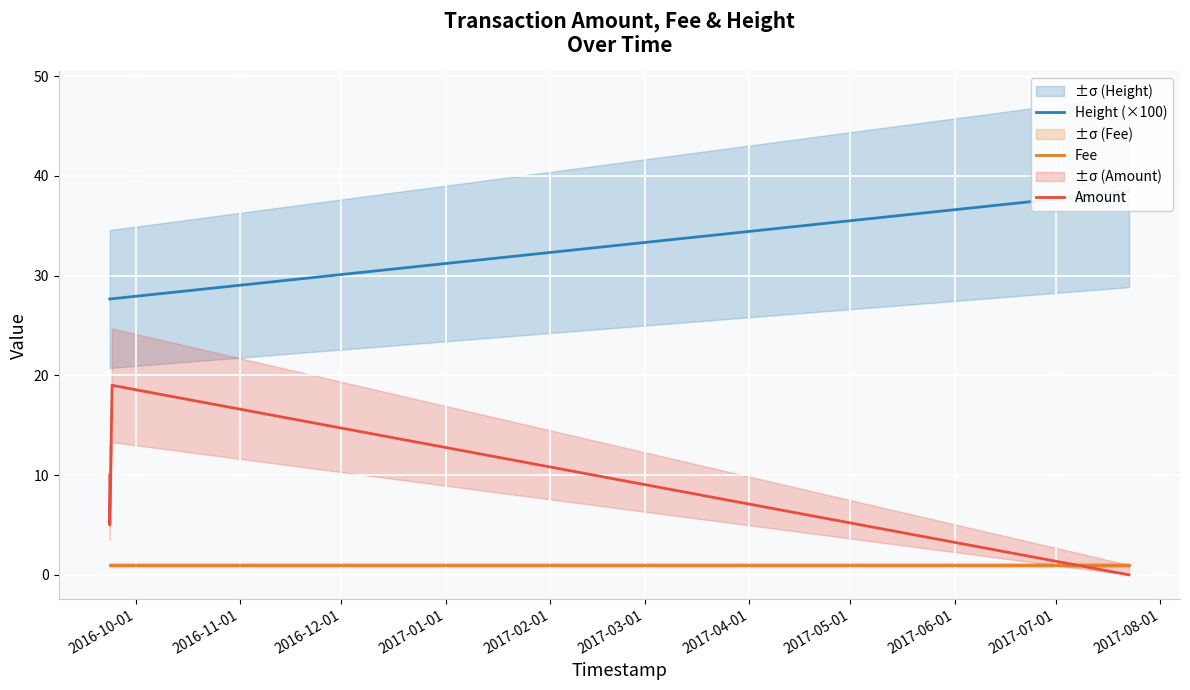

Which series has the largest total across all categories?

Height (×100)